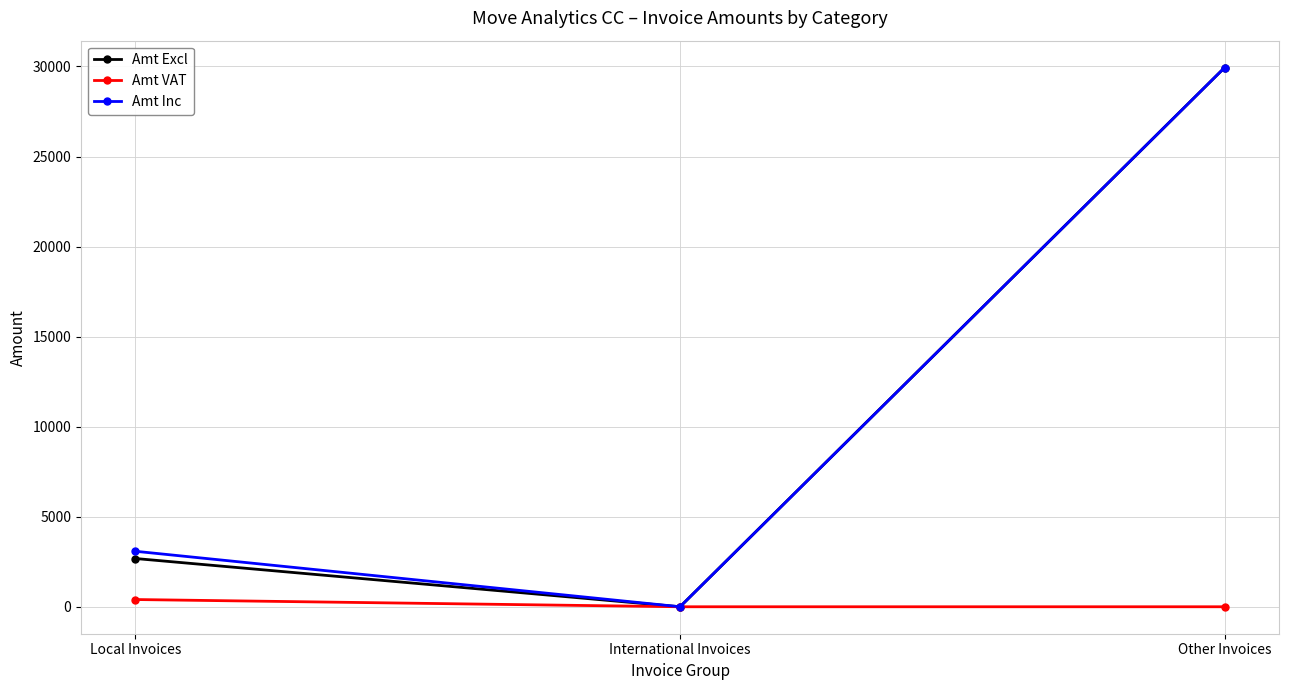

Reading left to right, transcribe all the data shown in this chart.

Amt Excl: Local Invoices=2678.7	International Invoices=0.0	Other Invoices=29935.4
Amt VAT: Local Invoices=401.8	International Invoices=0.0	Other Invoices=0.0
Amt Inc: Local Invoices=3080.6	International Invoices=0.0	Other Invoices=29935.4